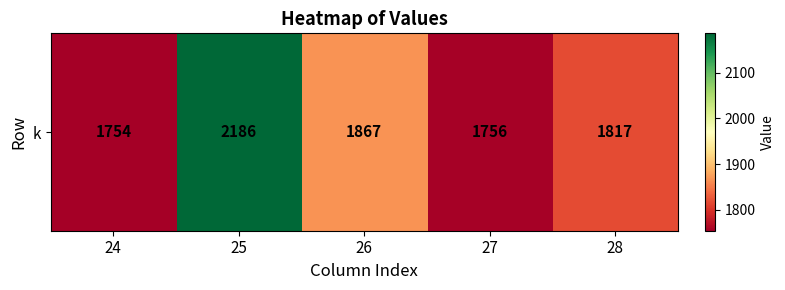

What is the difference between the maximum and minimum values?

432